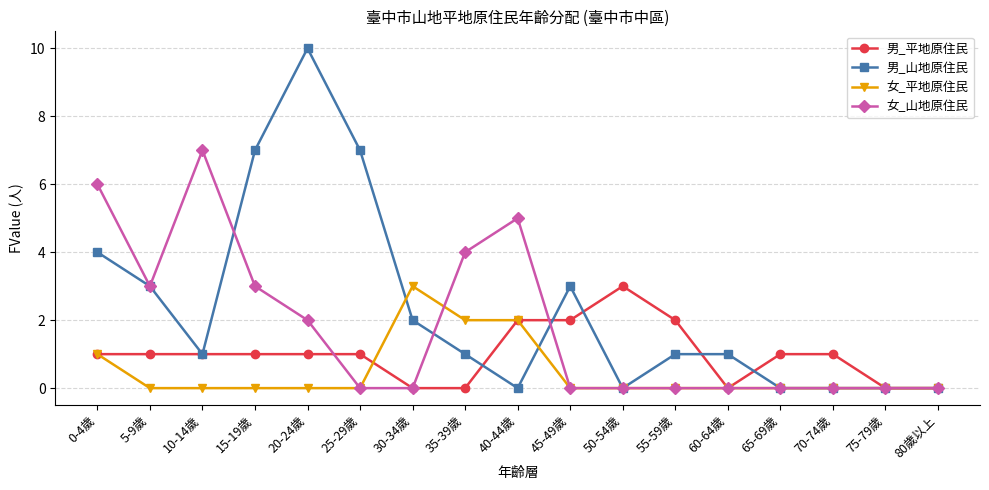

What is the maximum value shown in the chart?

10